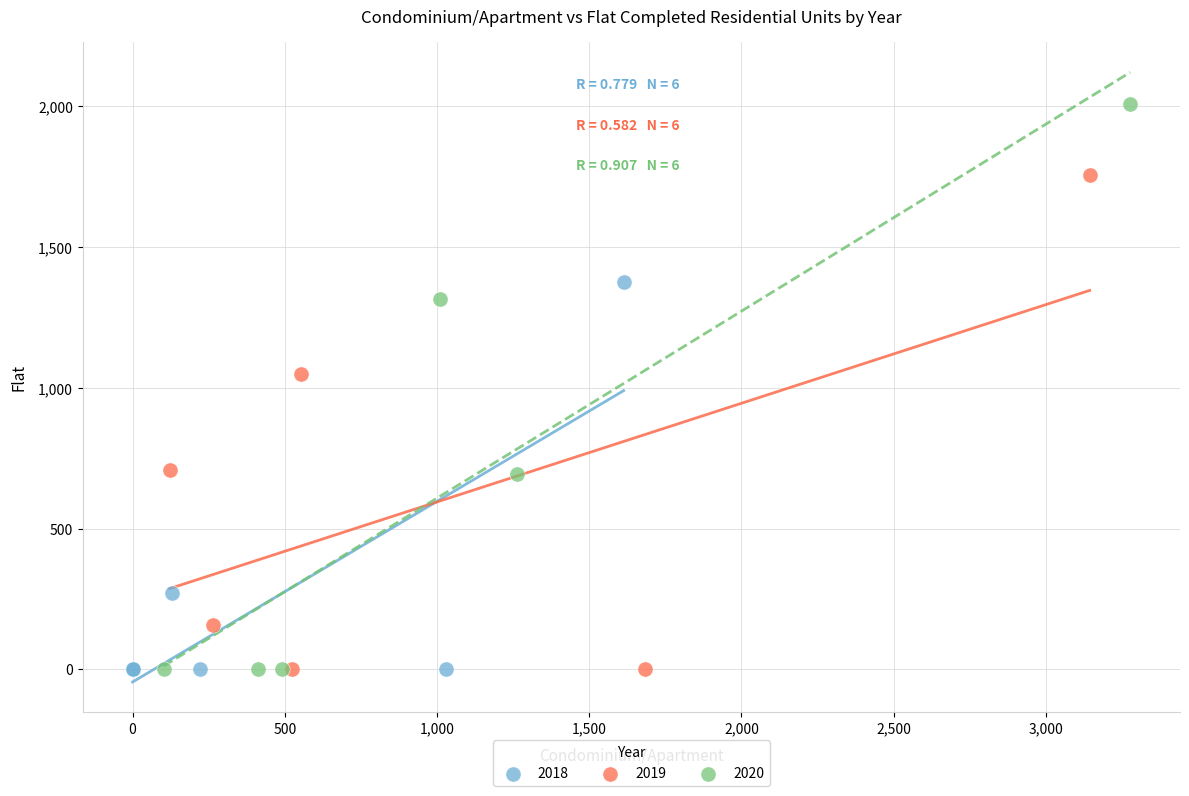

Which series has the widest spread of Y values?

2020